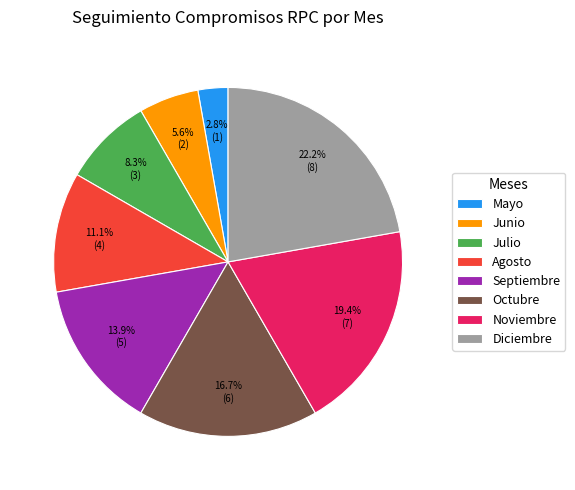

To the nearest percent, what is the difference between the Julio and Junio slice percentages?

3%